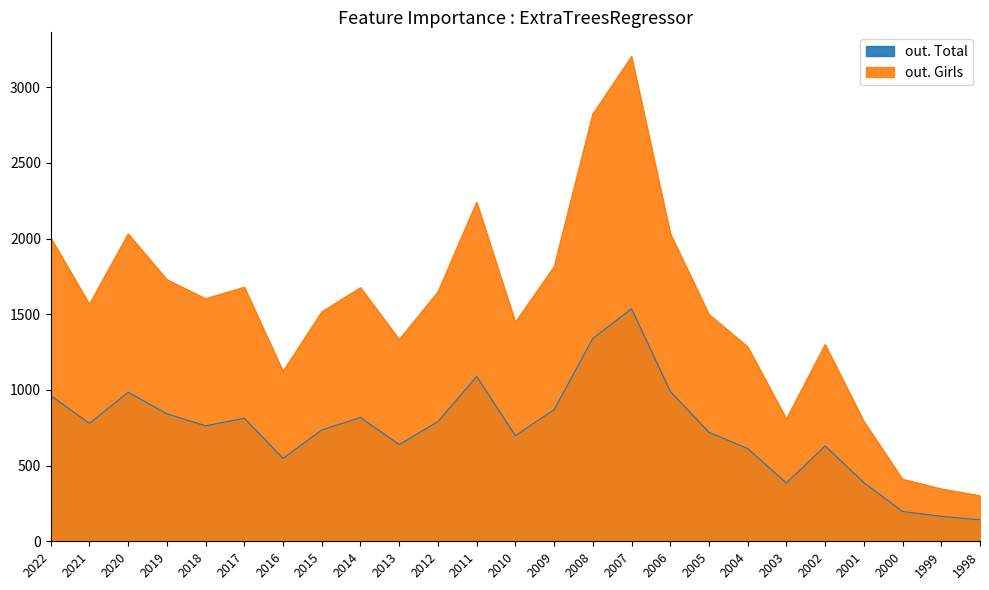

True or false: out. Girls has a value of 1566 at 2021.

True